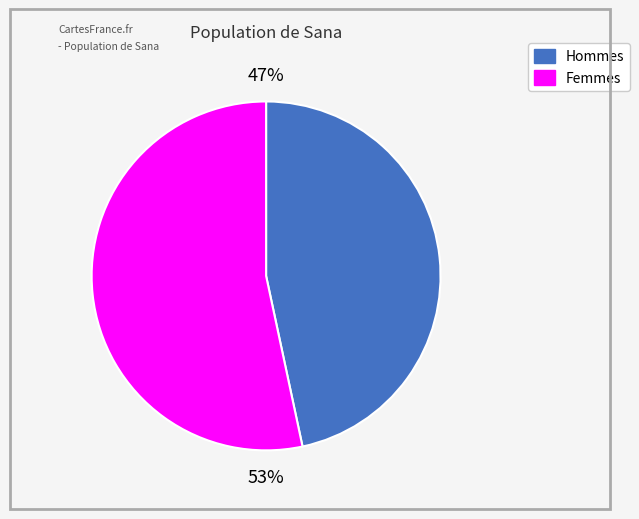

Is there any slice that represents more than half of the pie?

Yes